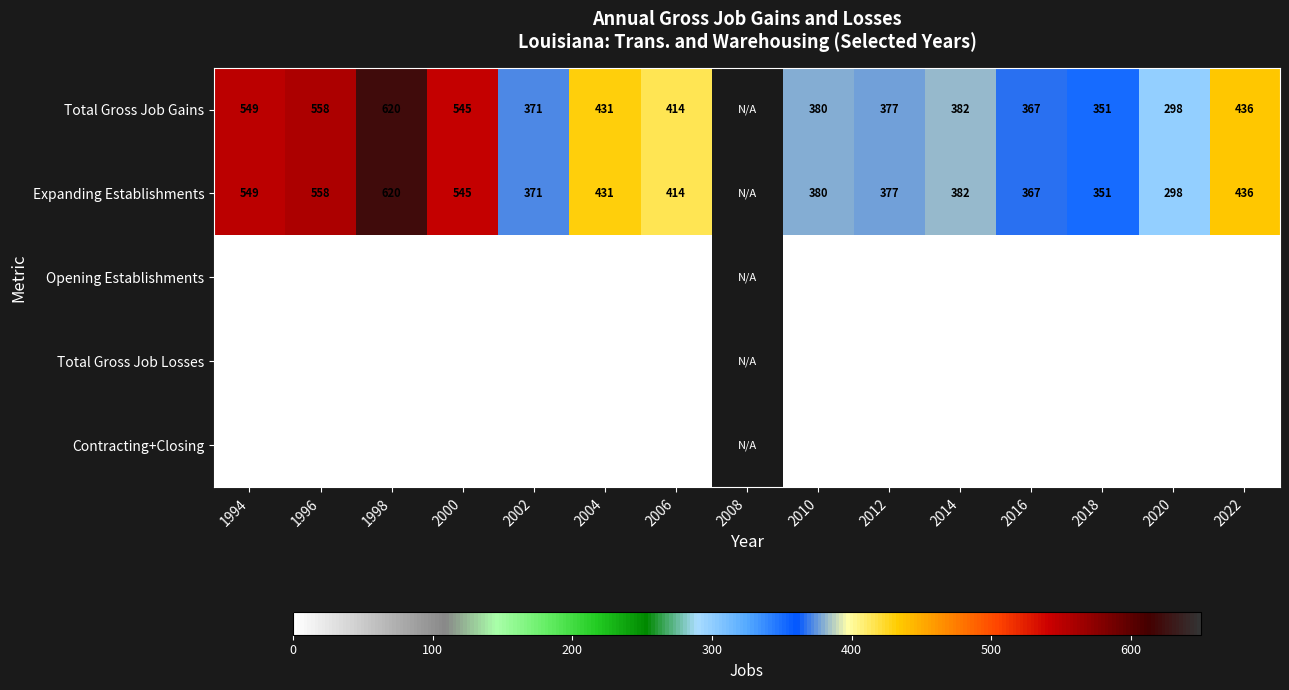

How many categories are shown in the chart?

15